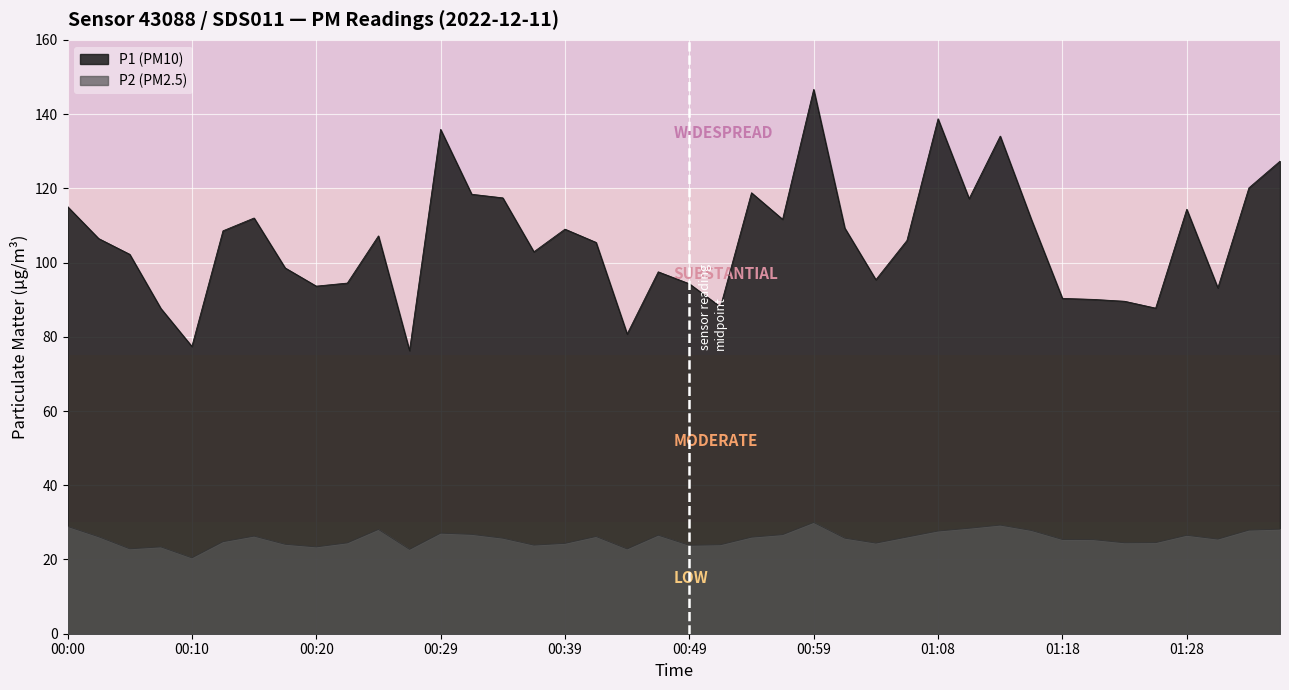

True or false: P1 has a value of 53.2 at 01:14.

False